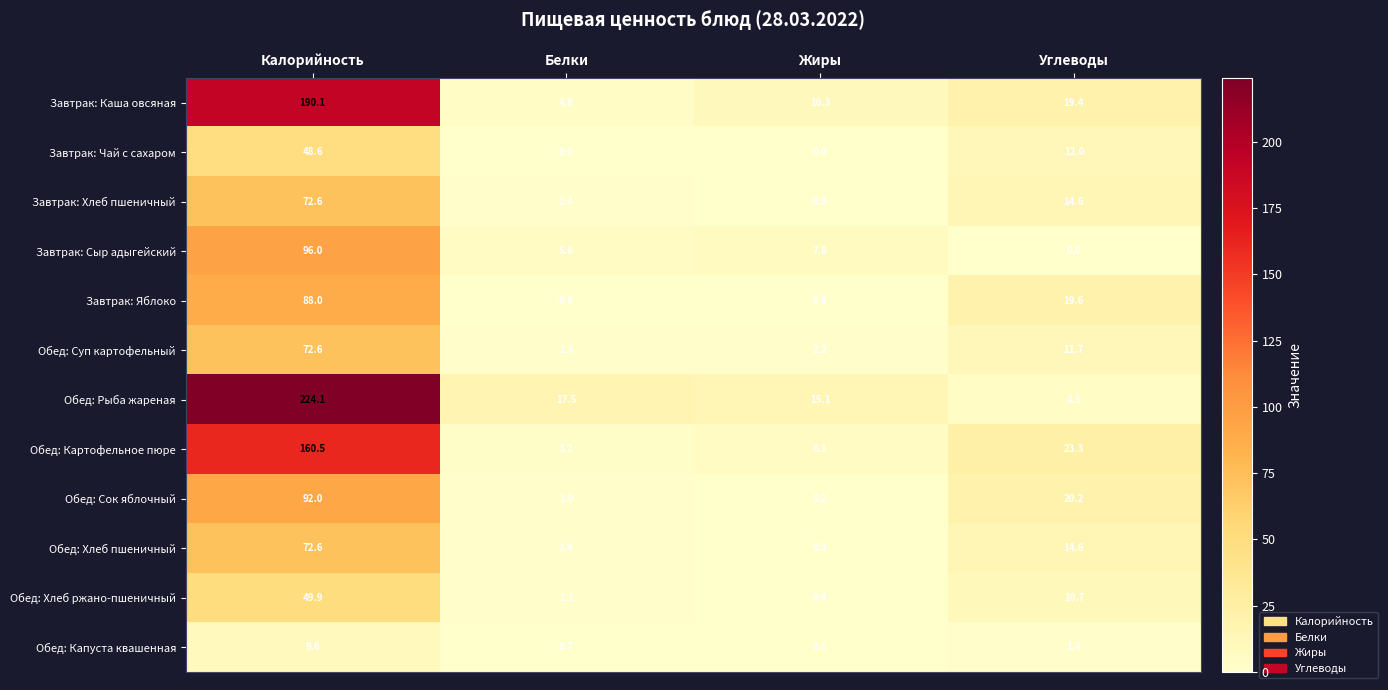

True or false: Завтрак: Яблоко has a value of 0.2 at Белки.

False